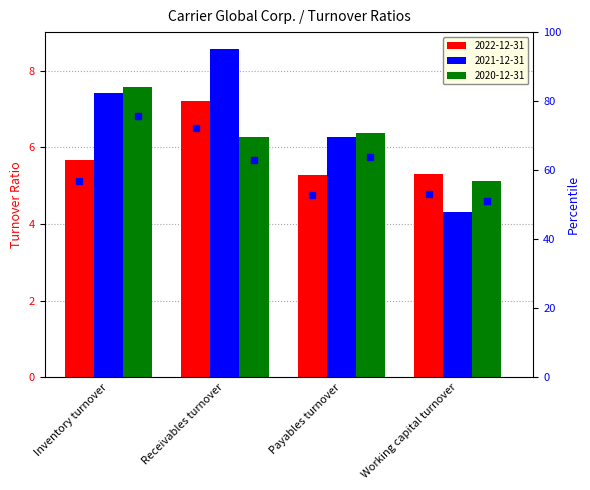

What is the average value of the 2020-12-31 series?

6.3